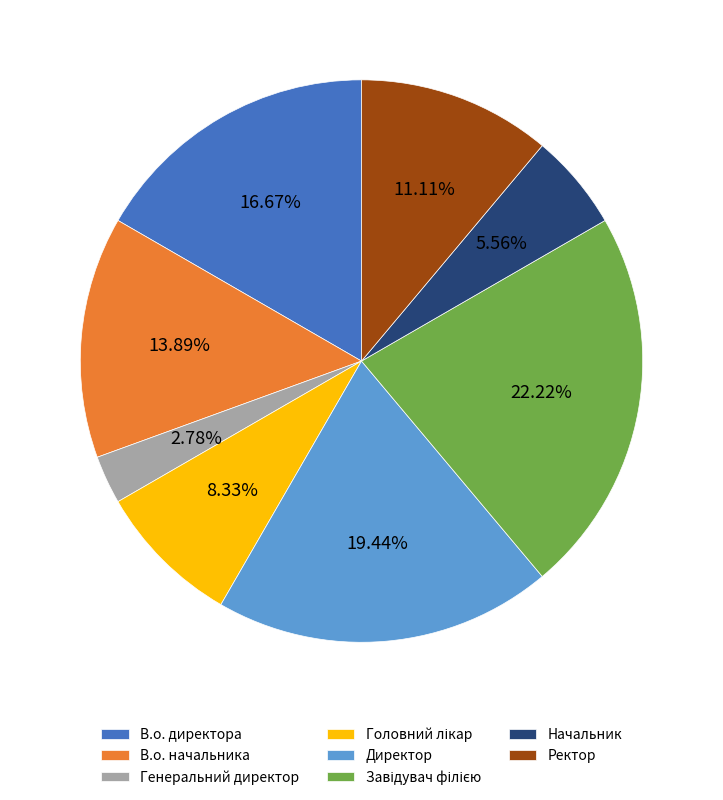

How many slices are in this pie chart?

8